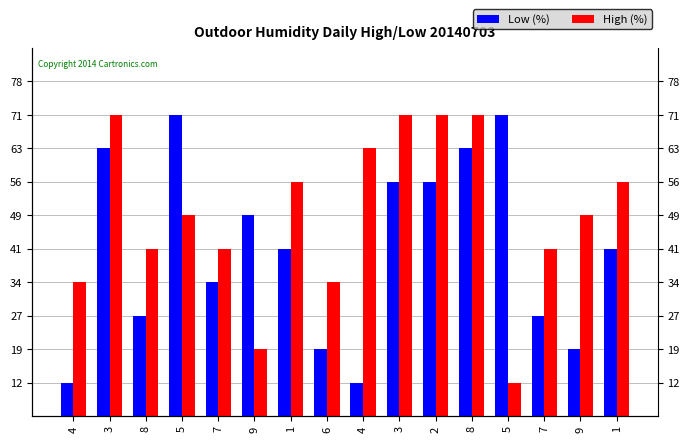

Where is Low (%) nearest to the value 5?

1